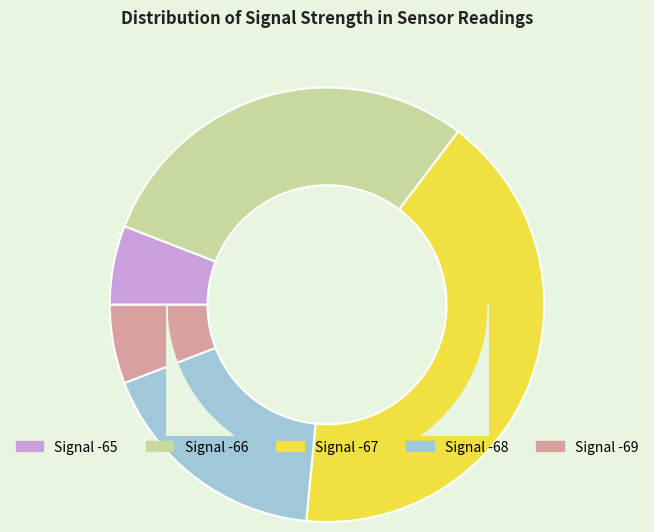

Does any single category account for the majority?

No